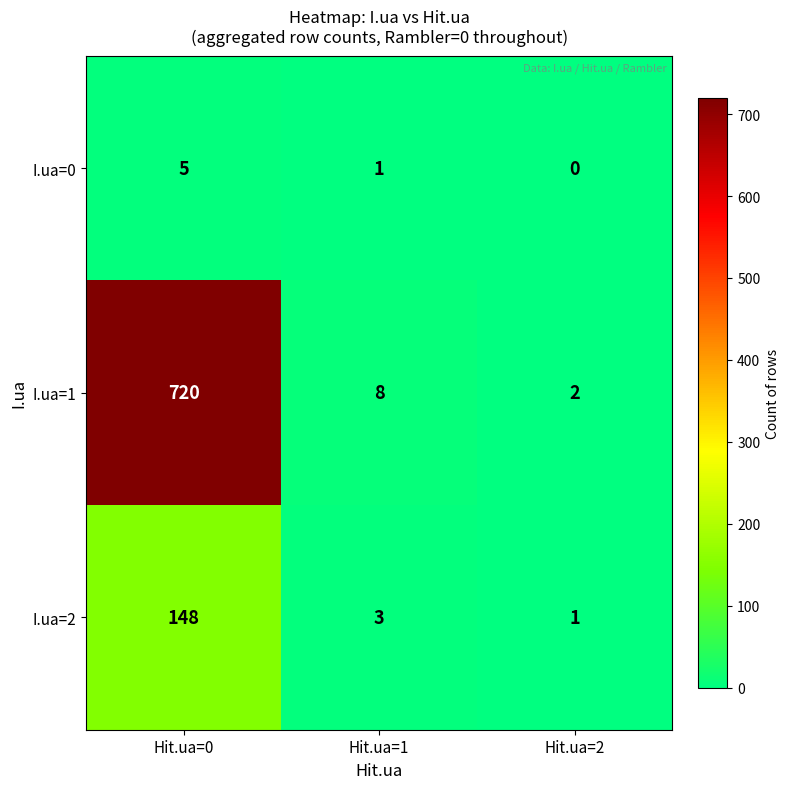

Reading left to right, what are all the values shown in this chart?

I.ua=0: Hit.ua=0=5	Hit.ua=1=1	Hit.ua=2=0
I.ua=1: Hit.ua=0=720	Hit.ua=1=8	Hit.ua=2=2
I.ua=2: Hit.ua=0=148	Hit.ua=1=3	Hit.ua=2=1